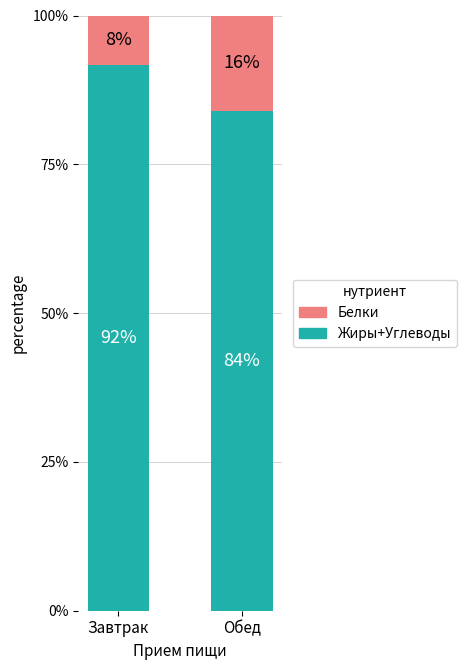

At which label does Жиры+Углеводы reach its minimum?

Обед